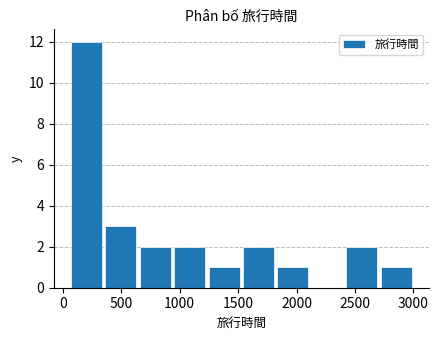

Reading left to right, transcribe this chart: for each bar, give the range it covers on the x-axis and its height. Neither the bar edges nor the heights are printed on the chart, so give them approximately, as read against the axes.

50 to 350: 12
350 to 650: 3
650 to 950: 2
950 to 1250: 2
1250 to 1550: 1
1550 to 1800: 2
1800 to 2100: 1
2100 to 2400: 0
2400 to 2700: 2
2700 to 3000: 1